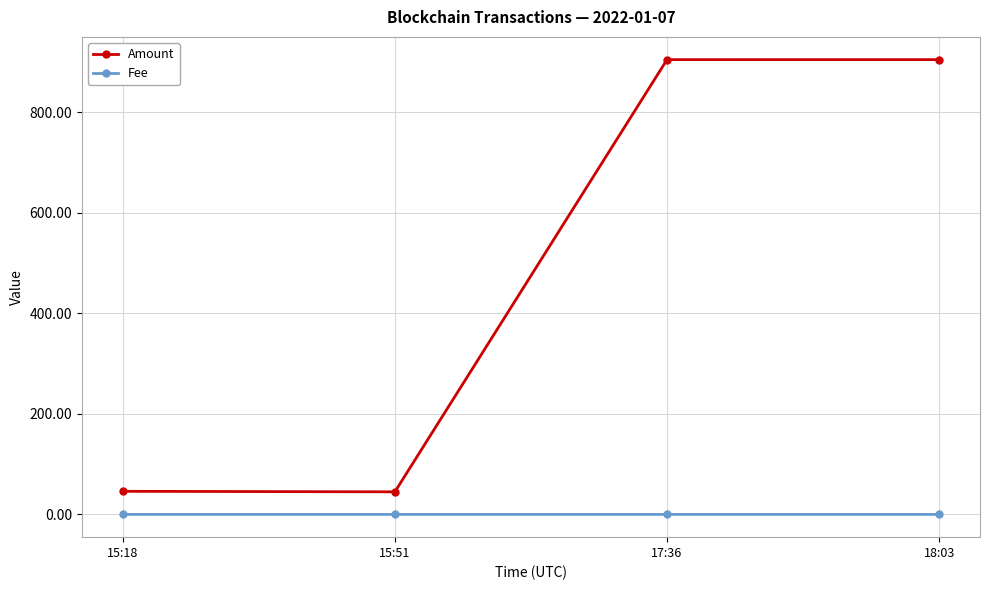

Which series has the largest range (max minus min)?

Amount